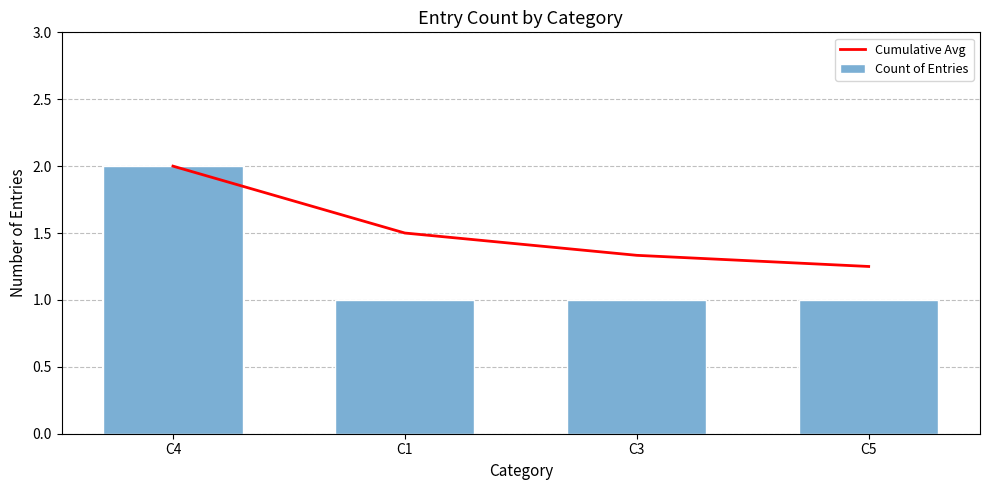

What is the difference between the maximum and minimum values in the Cumulative Avg series?

0.8